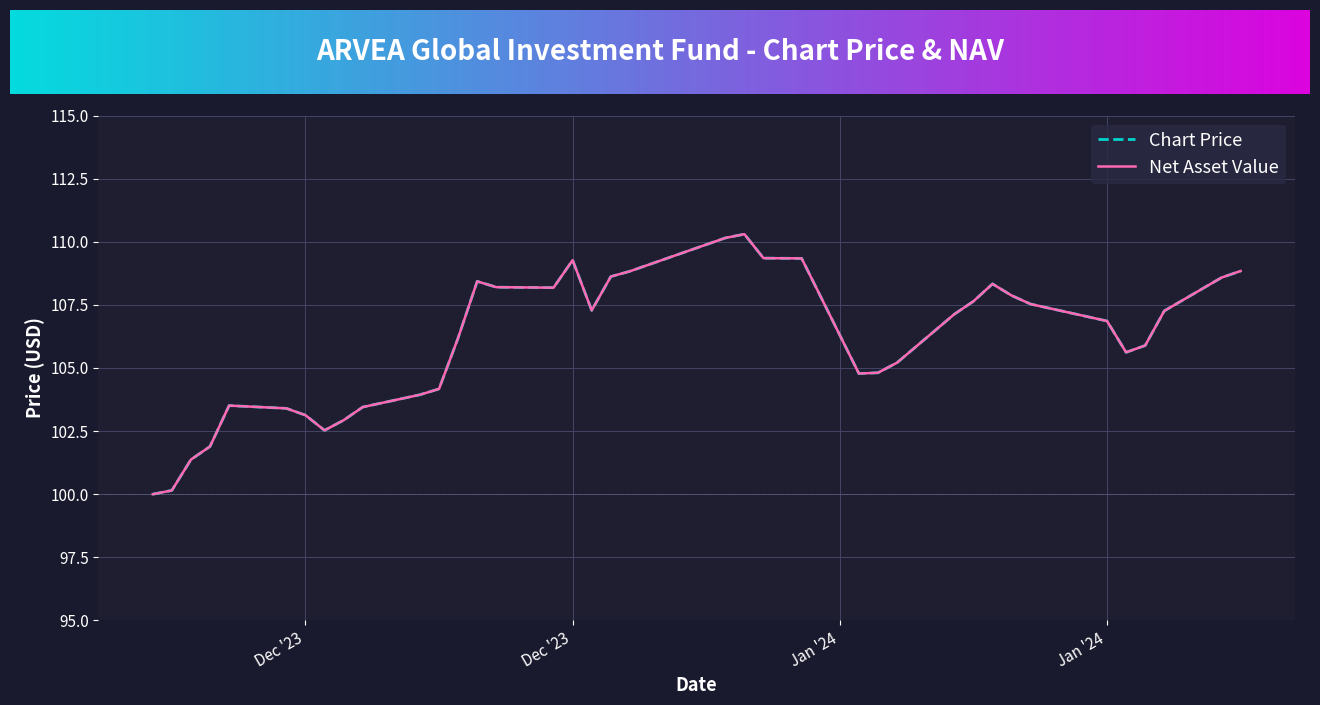

Does the chart display data point markers on the line(s)?

No